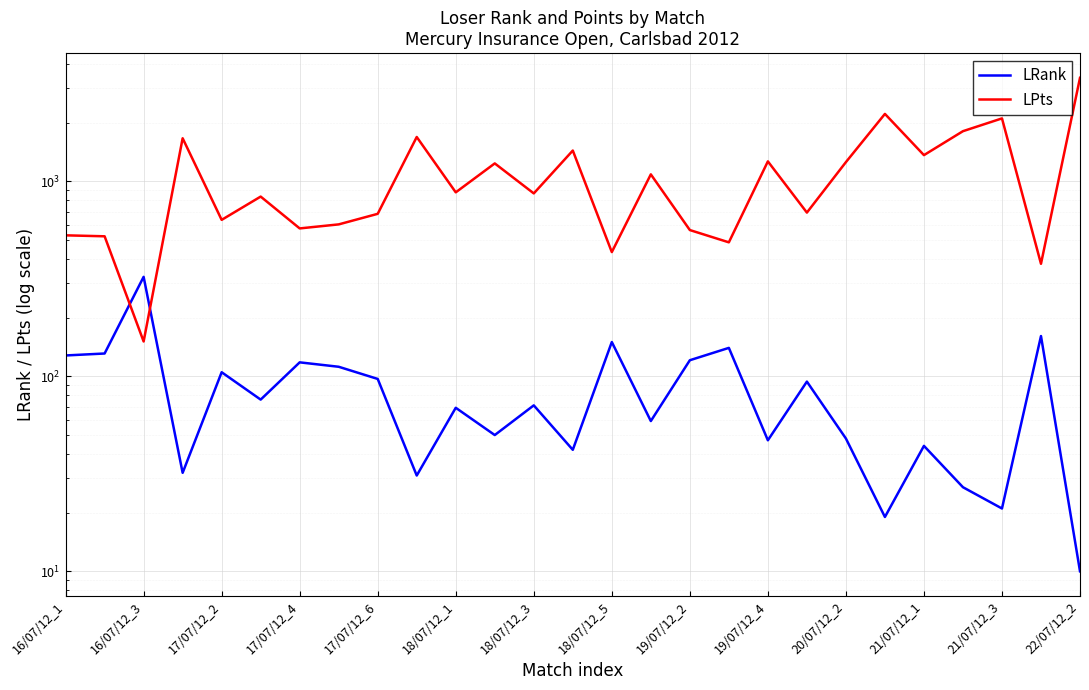

What is the difference between the highest and lowest values at 17?

347